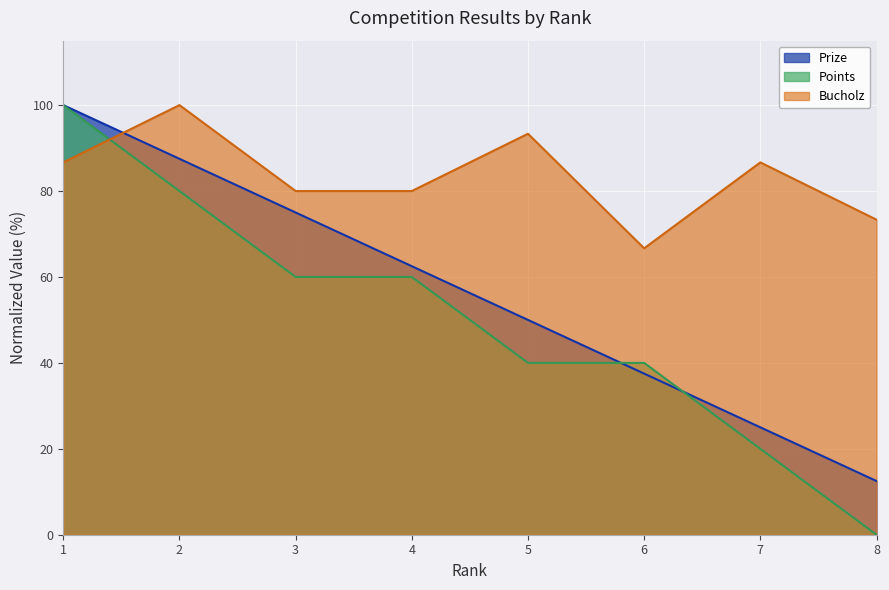

Does the chart display data point markers on the line(s)?

No